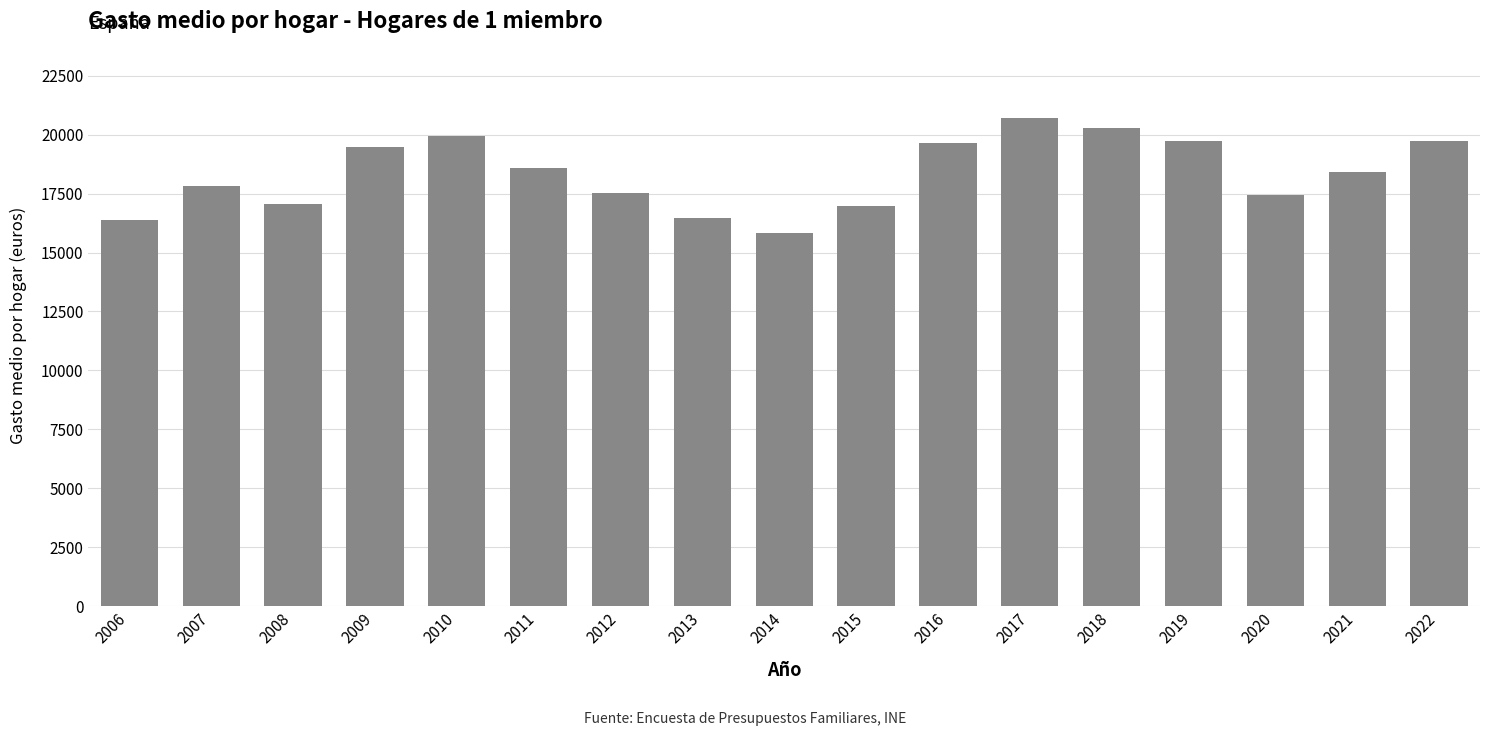

What is the sum of all values?

311987.3